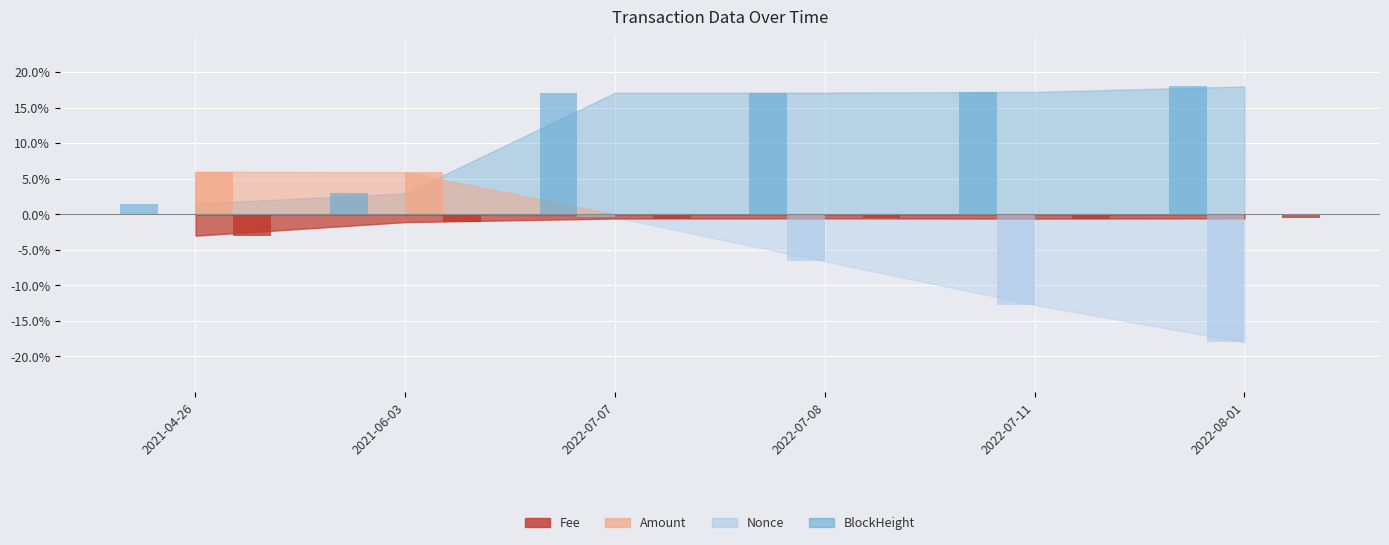

What is the label of the 6th bar from the right?

2021-04-26